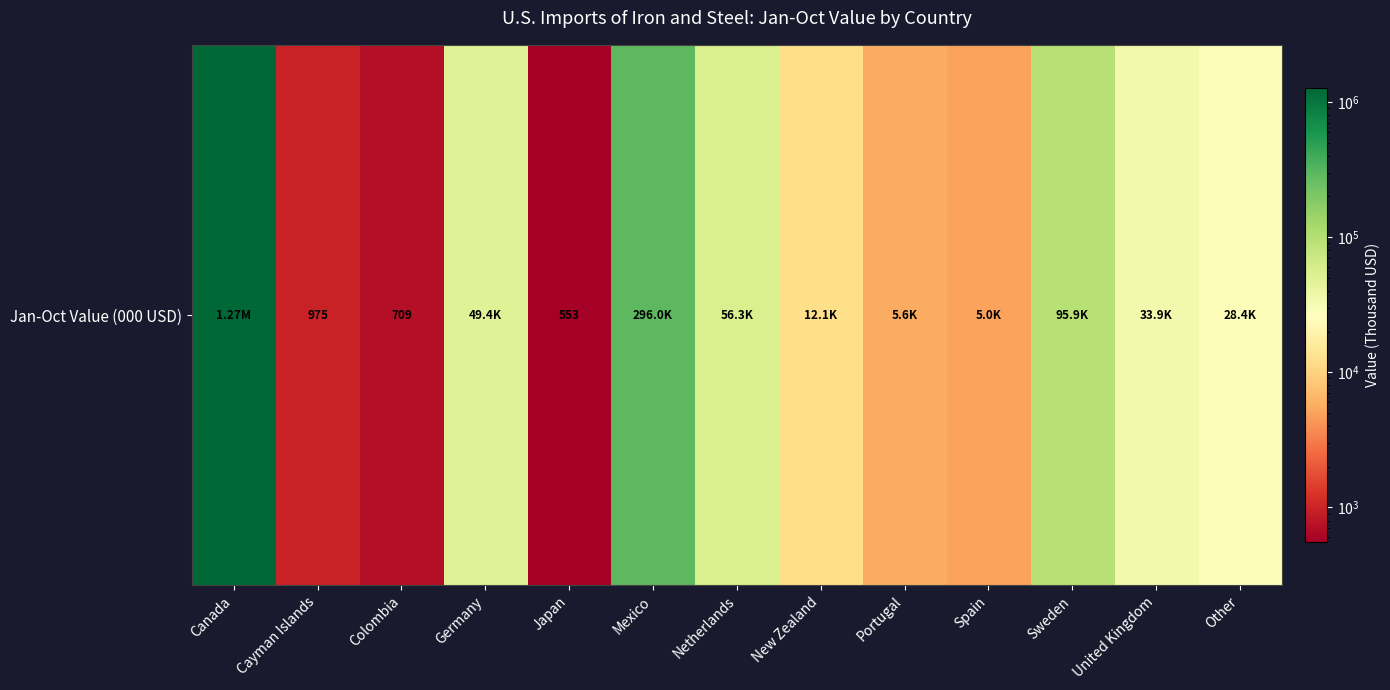

Rank the categories by value from highest to lowest.

Canada, Mexico, Sweden, Netherlands, Germany, United Kingdom, Other, New Zealand, Portugal, Spain, Cayman Islands, Colombia, Japan